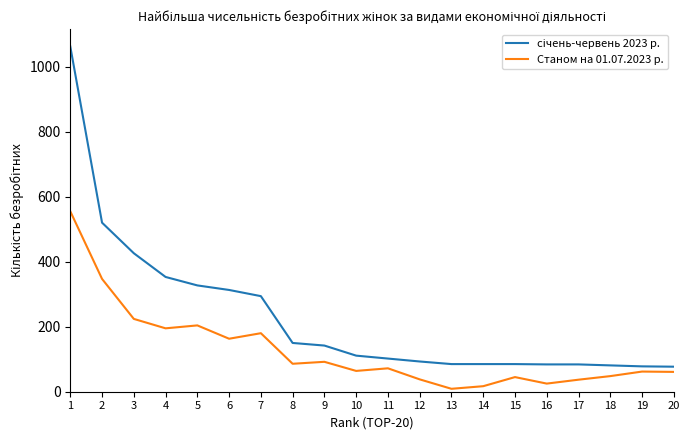

Where is the first local maximum for Станом на 01.07.2023 р.?

5